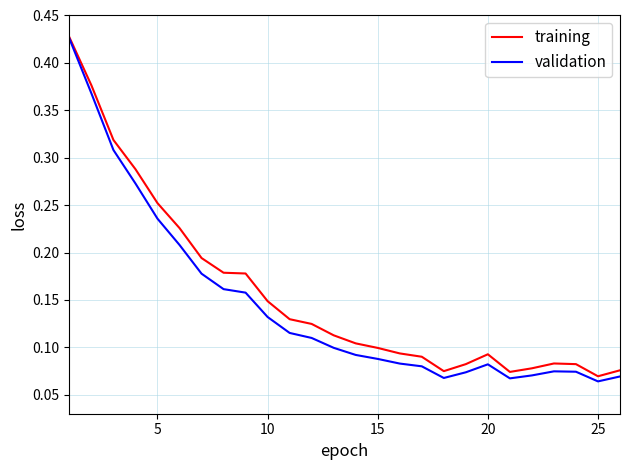

Which series has the widest spread of values?

validation